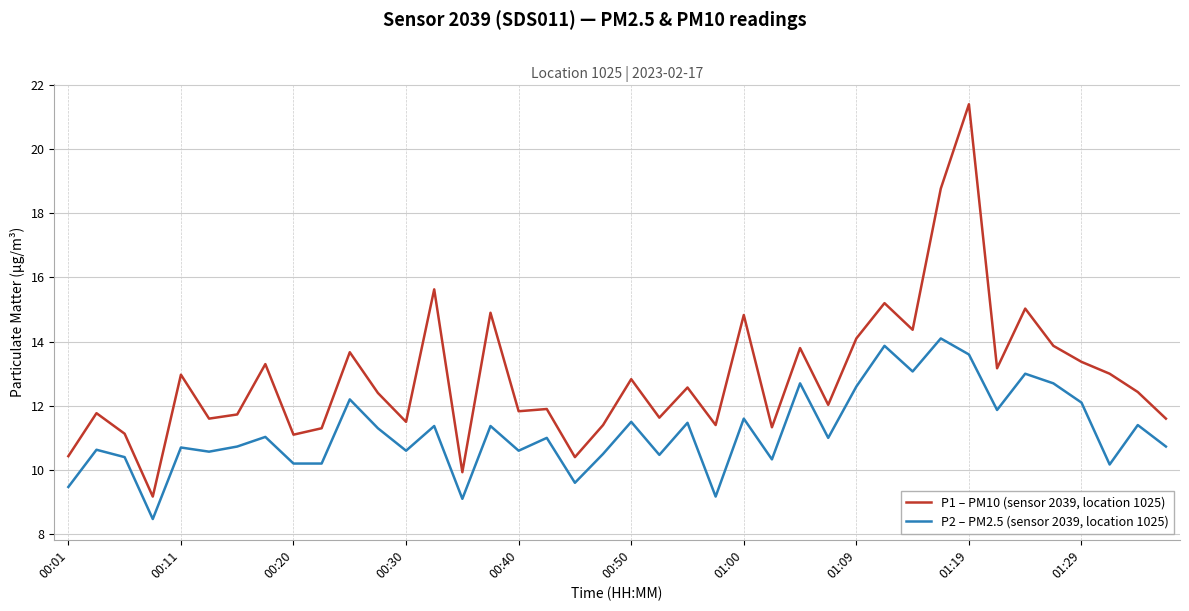

What is the greatest value displayed?

21.4